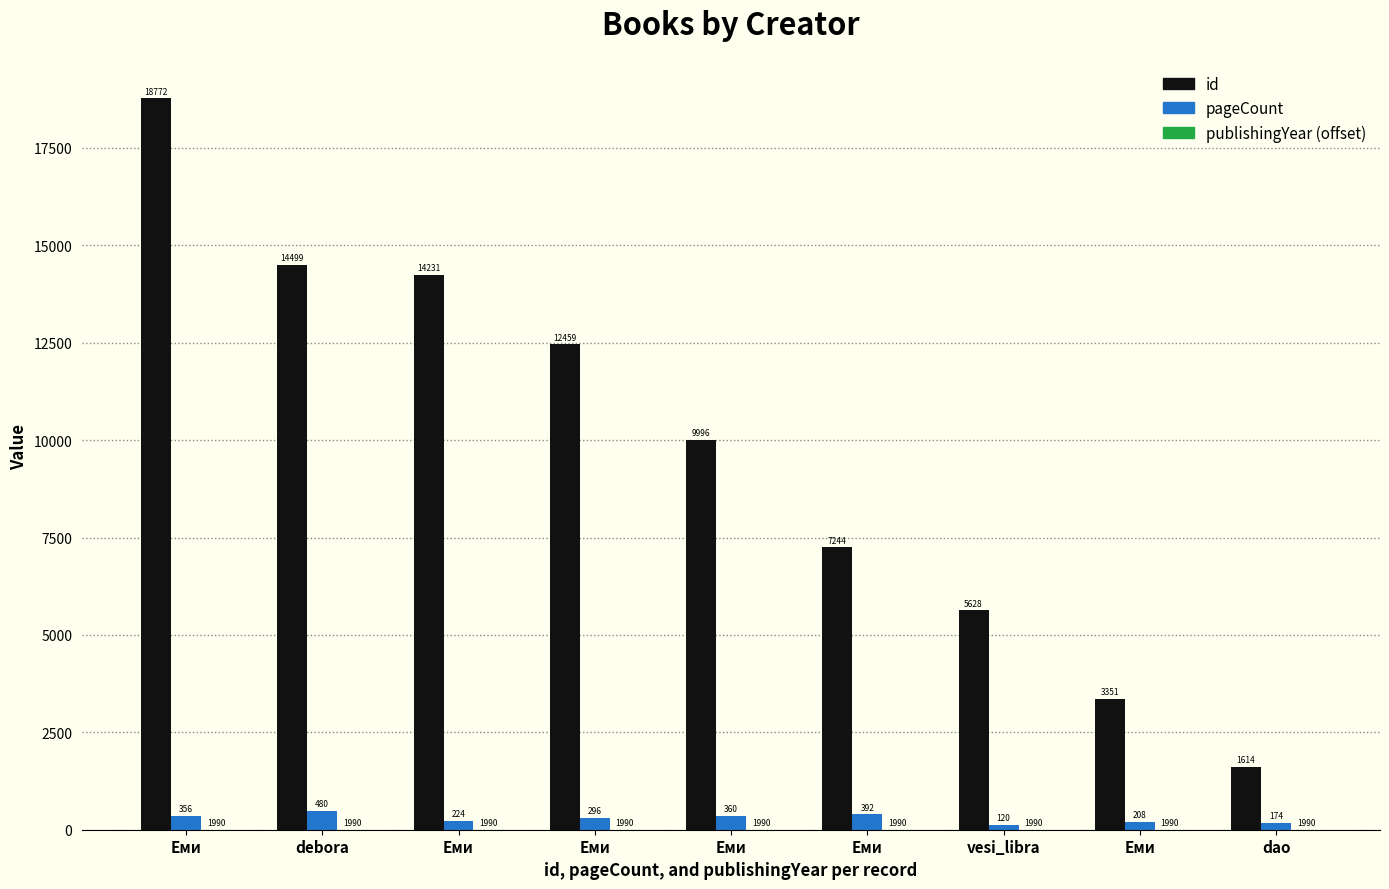

Which label corresponds to the smallest value in the chart?

Еми